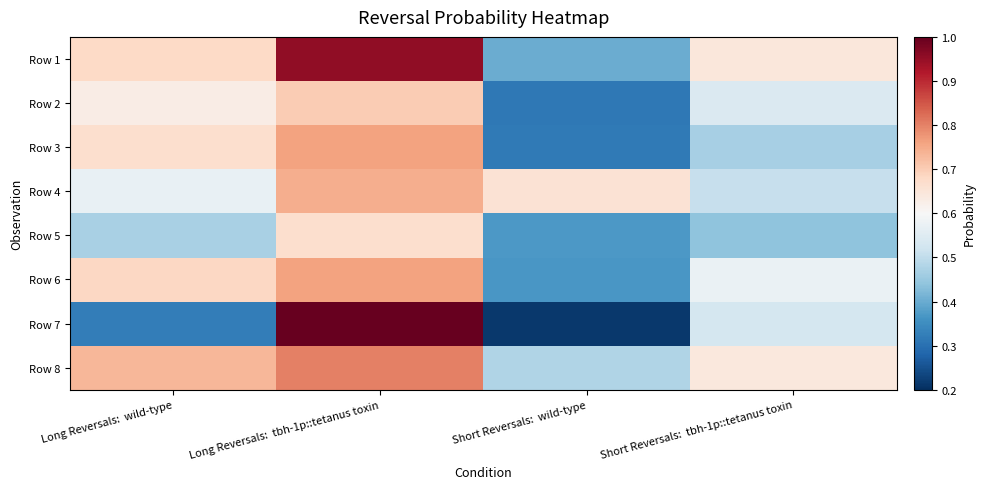

At how many categories does at least one series exceed 0?

4